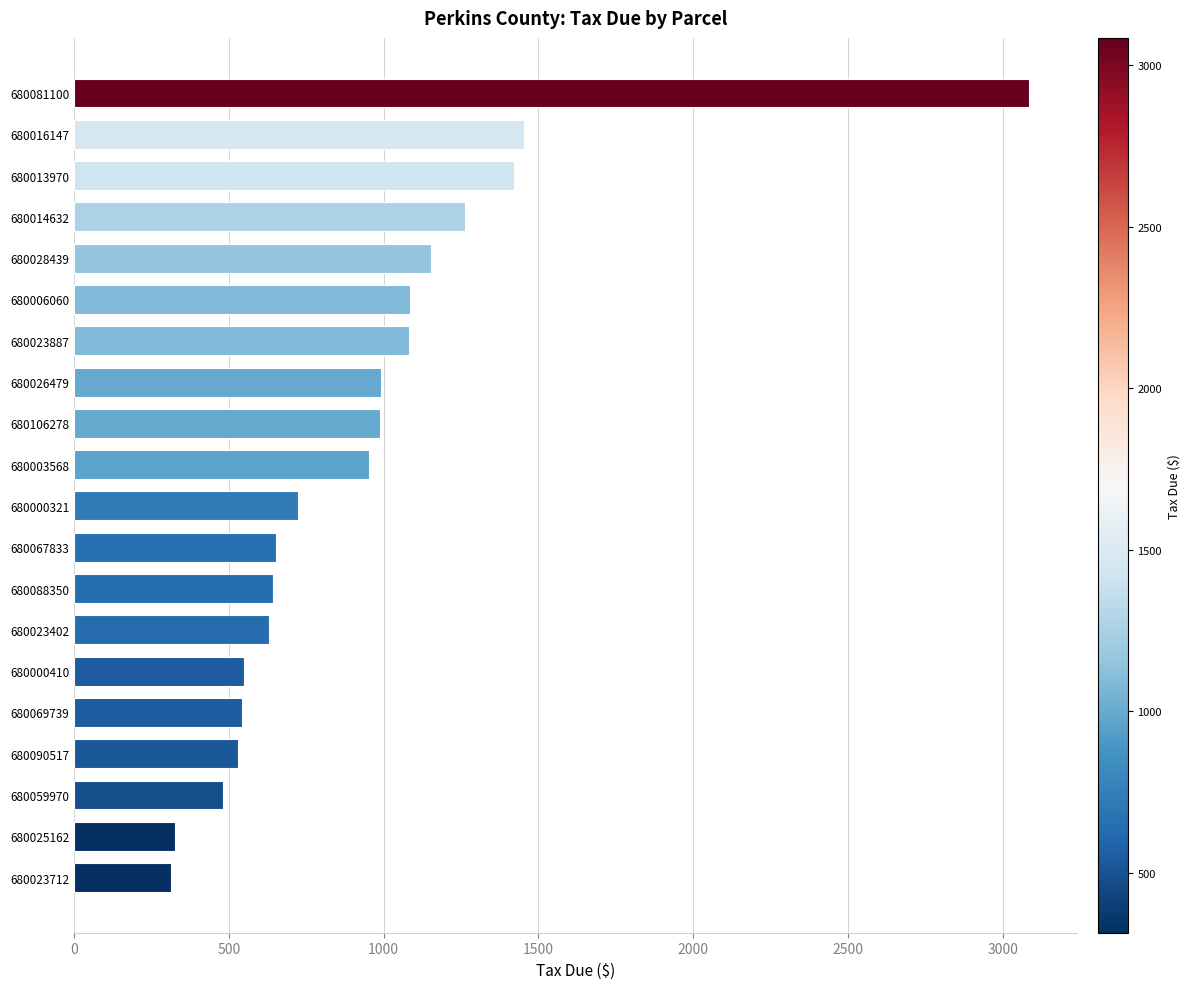

The value at 680014632 is 738.9. True or false?

False